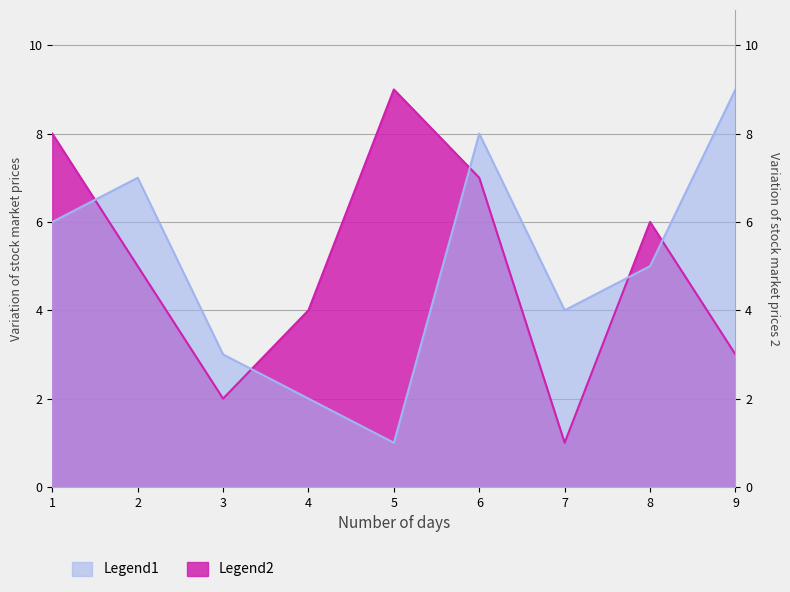

How many lines are shown in the chart?

2